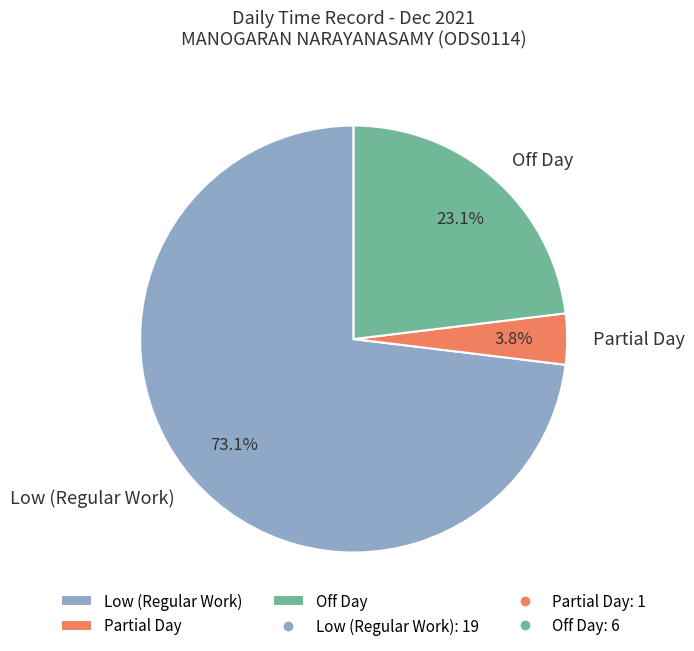

Between Low (Regular Work) and Partial Day, which is larger?

Low (Regular Work)